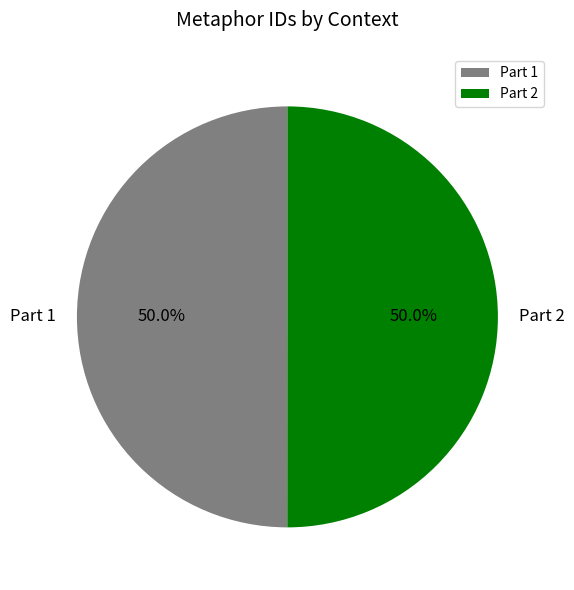

Is it true that Part 2 is 41% of the pie?

False